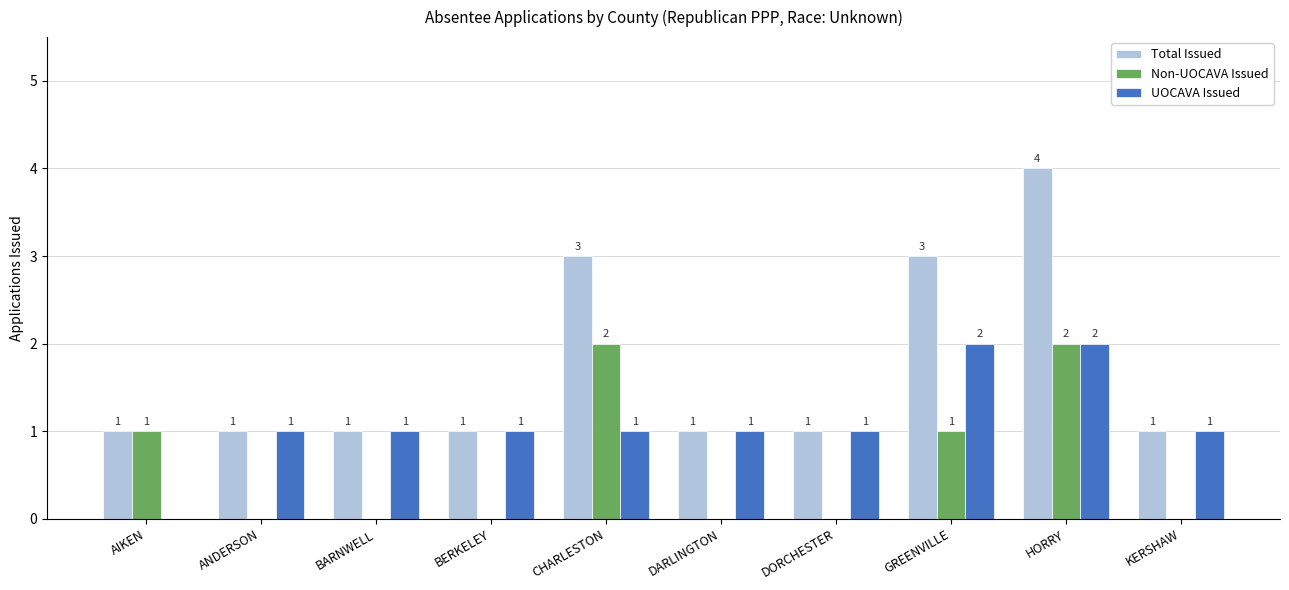

What is the highest value of the Total Issued series?

4